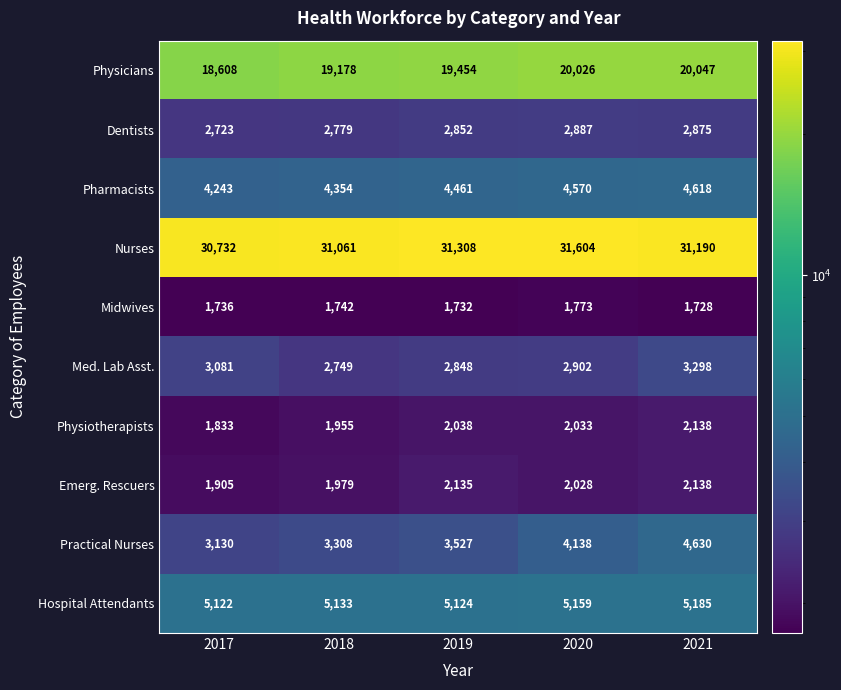

What is the difference between the Physiotherapists values at 2017 and 2019?

205